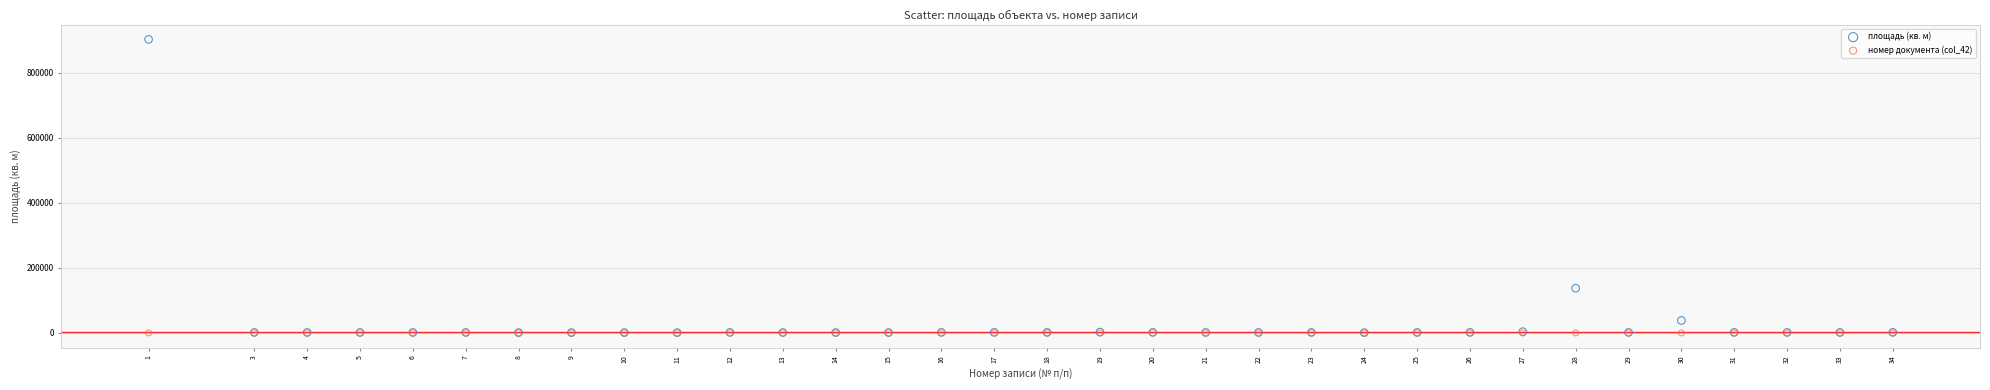

Across all series, what Y value is closest to 451488?

137585